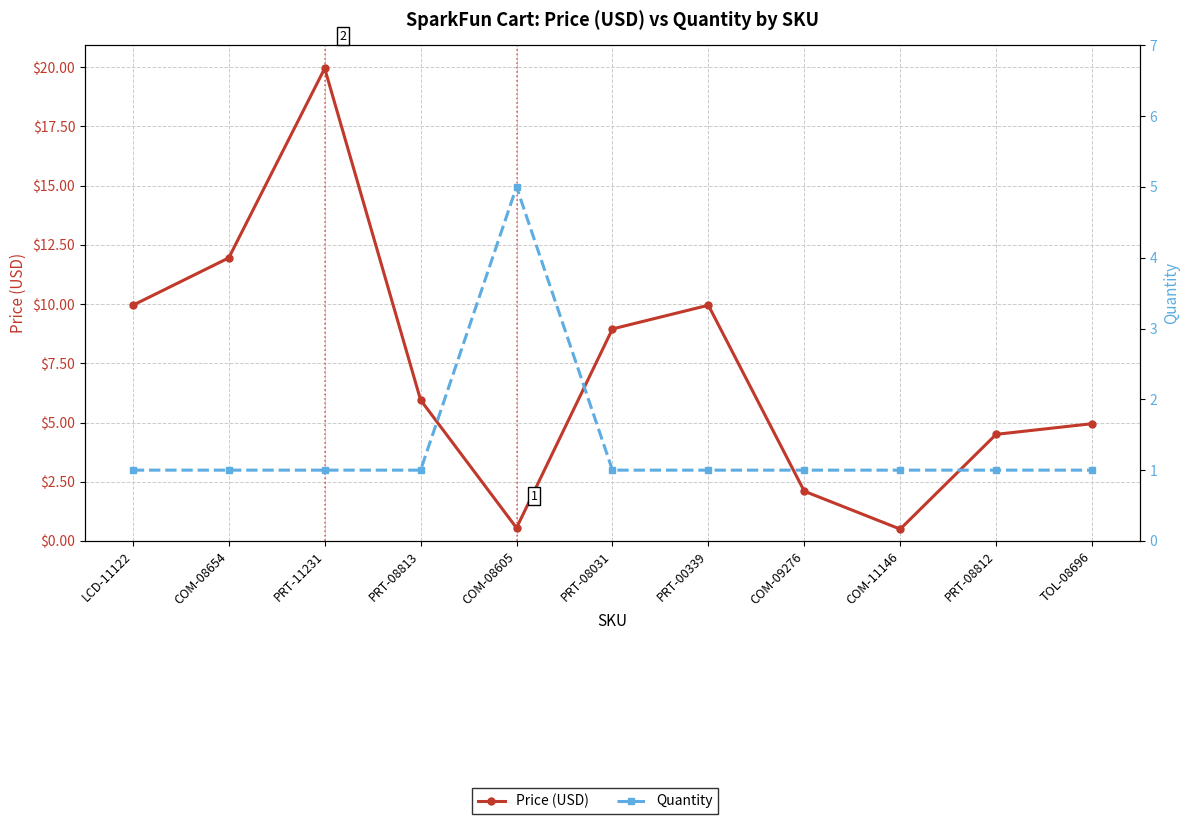

What is the label of the 11th point from the left?

TOL-08696